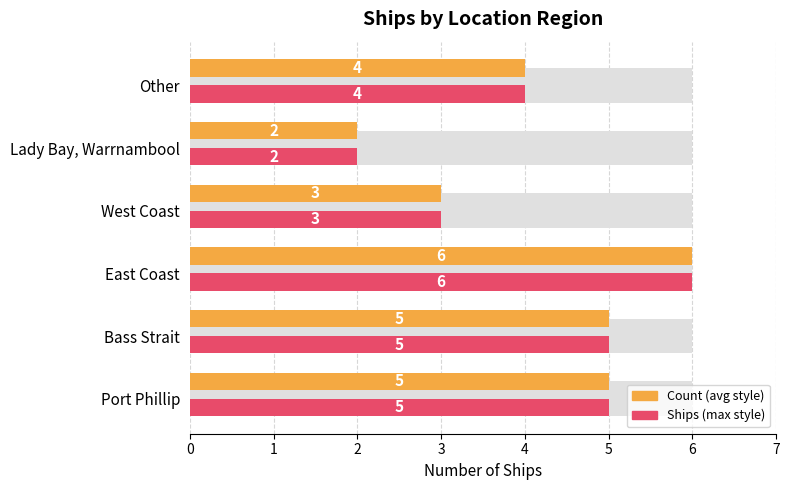

What is the value of the Count bar at the 2nd from the left?

5